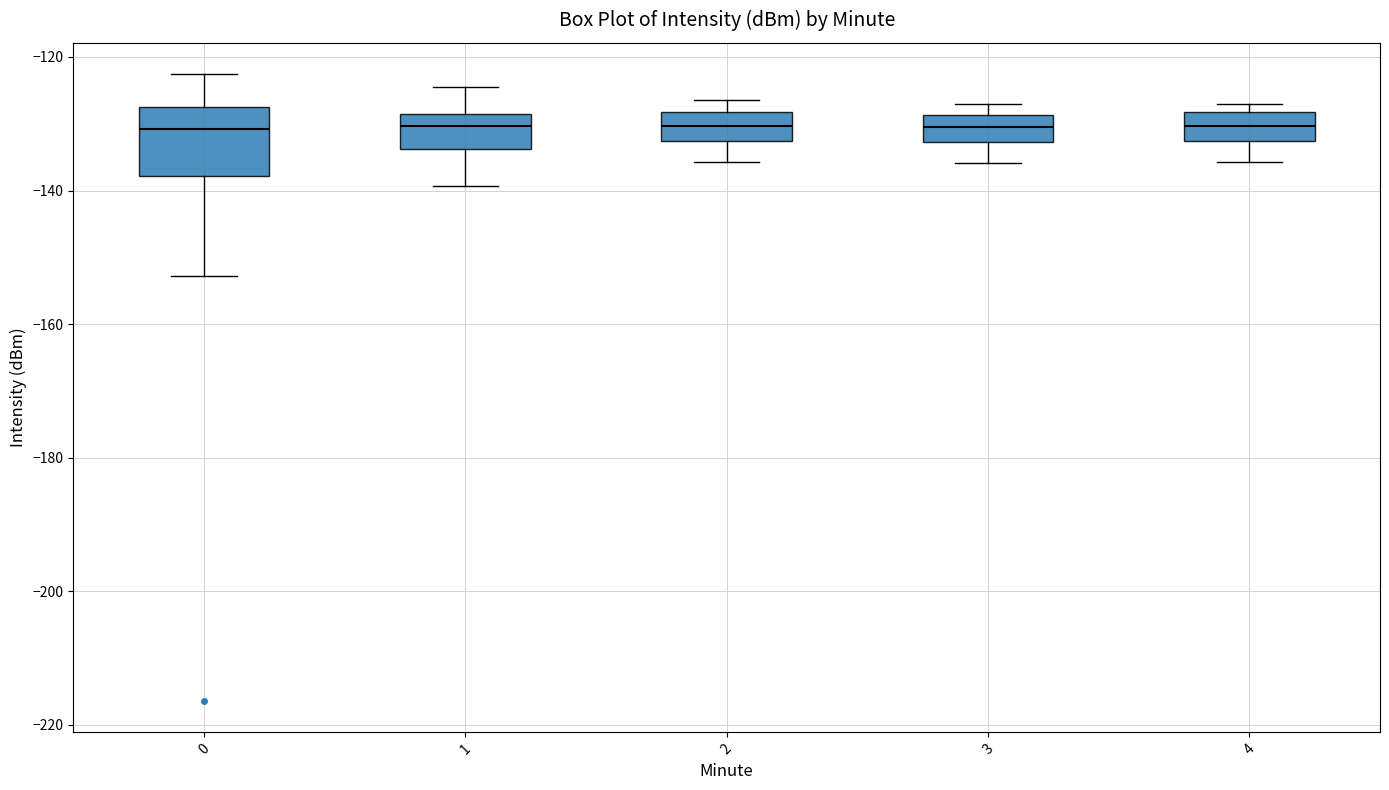

Where does the lower whisker of the box at x = 1 end on the y-axis? The values are not printed on the chart, so give them approximately, as read against the axis.

-140